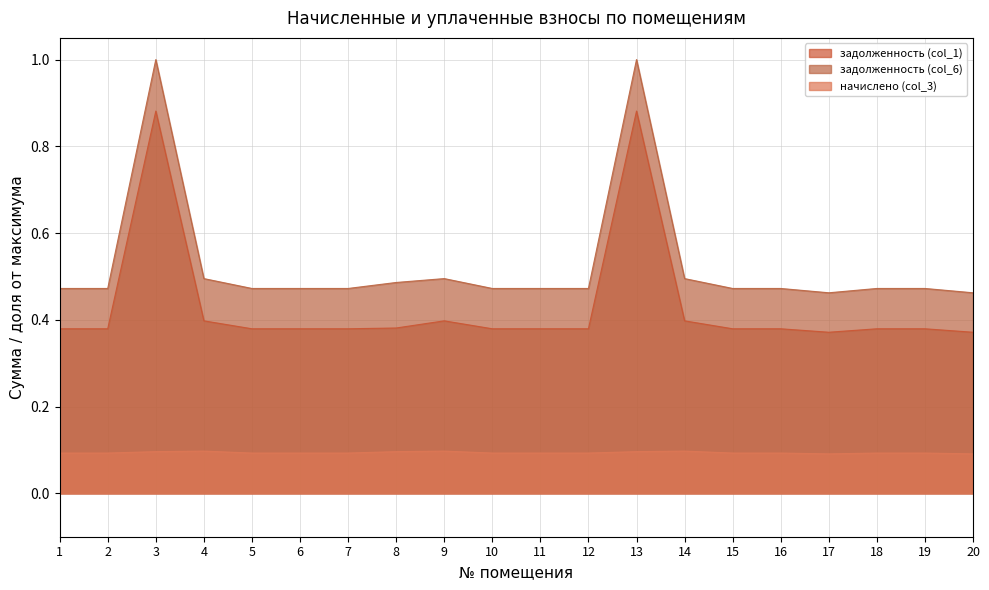

How many задолженность (col_1) values are between 0 and 1?

20